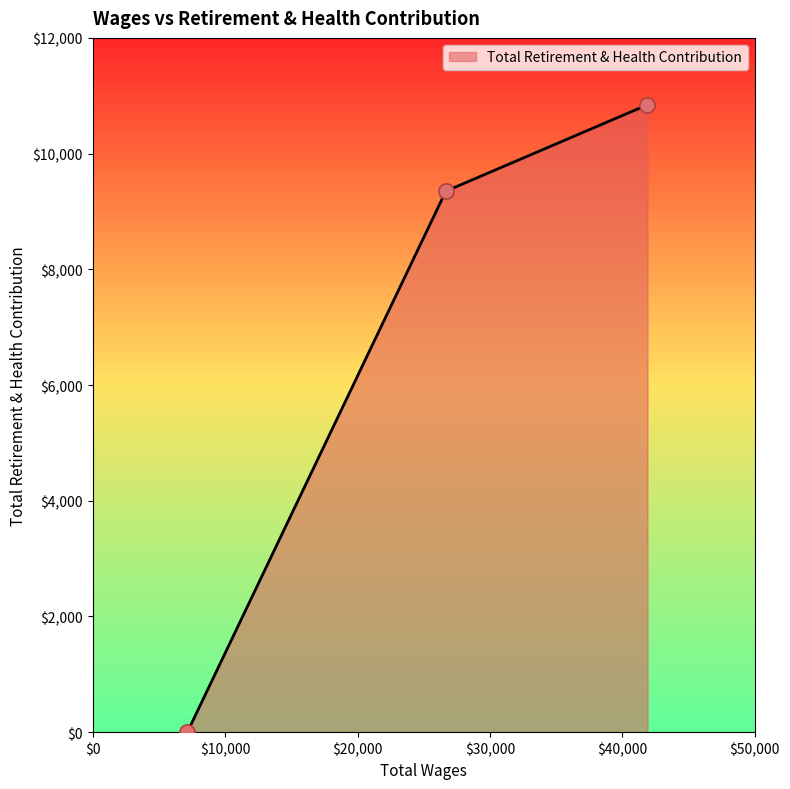

What is the sum of all values?

20195